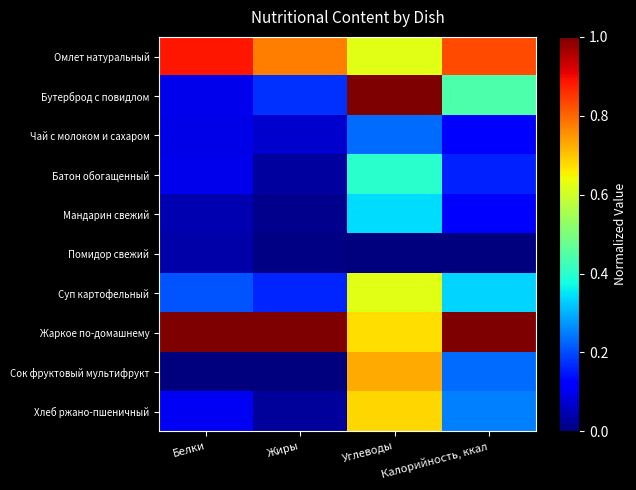

At how many categories does at least one series exceed 0?

4